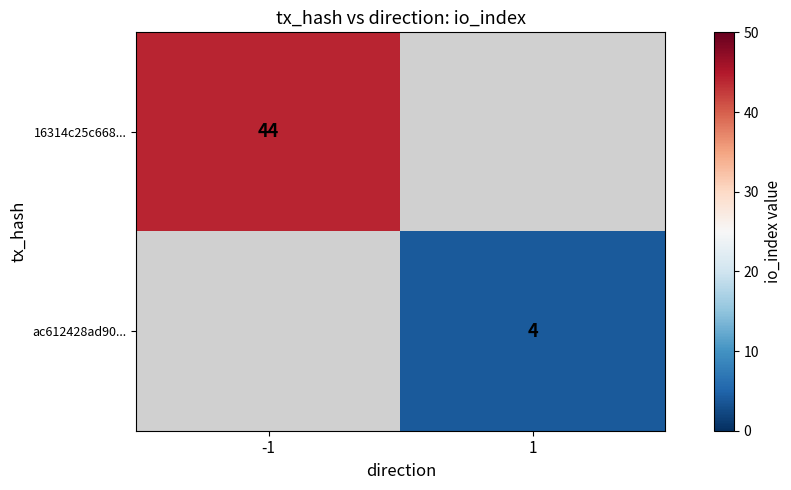

Count the number of data series in this chart.

2